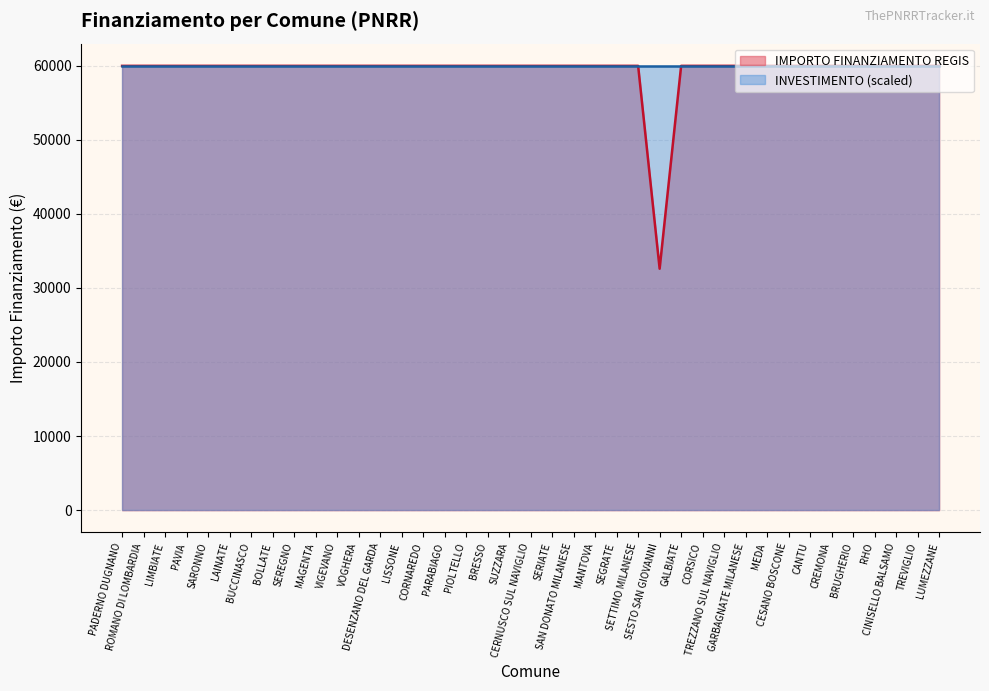

What is the minimum value shown in the chart?

32589